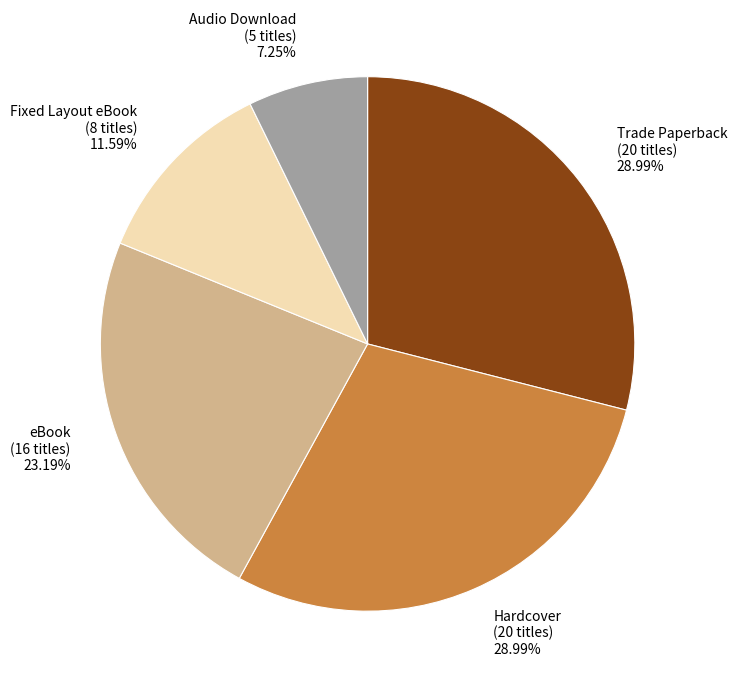

The Audio Download slice represents 7% of the pie. True or false?

True